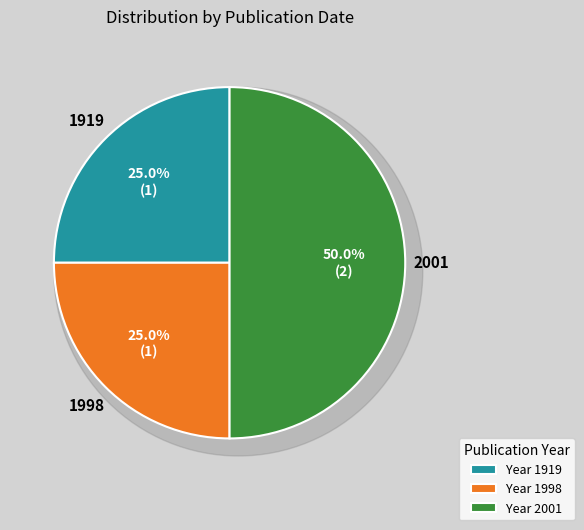

Is it true that Nota lepidopterologica v.24 no.1-4 (2001) Page 174 is 25% of the pie?

True